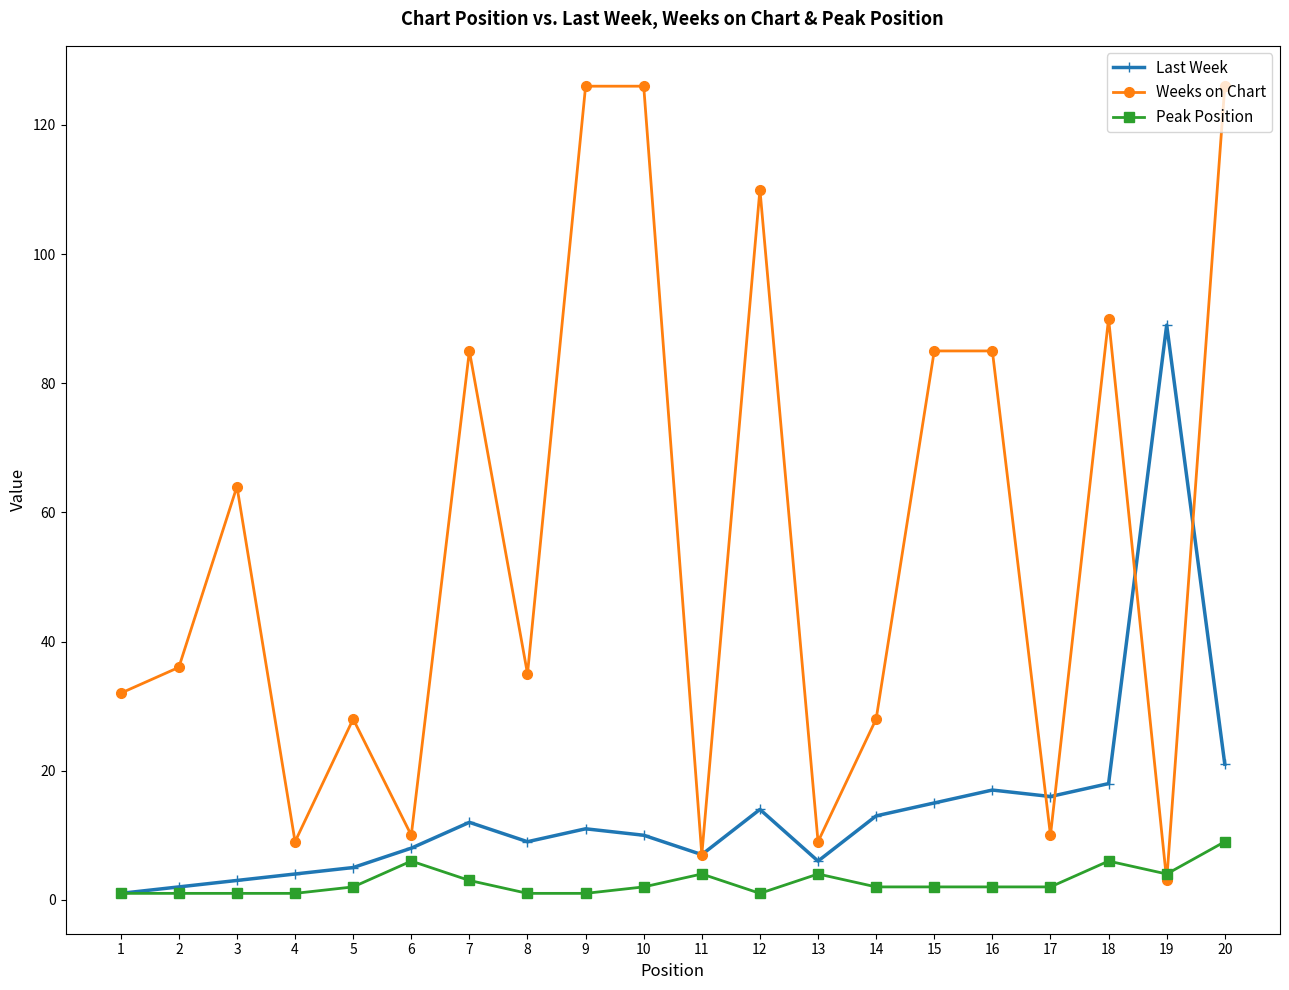

Rank the series by their average value, from highest to lowest.

Weeks on Chart, Last Week, Peak Position